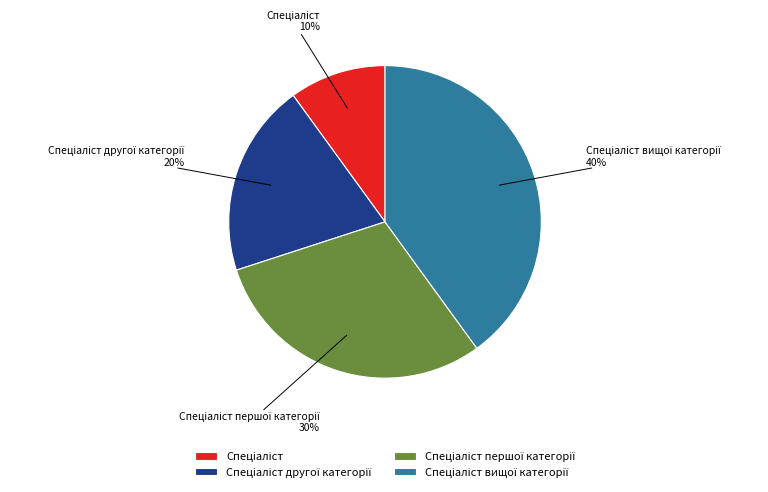

Is there a majority slice in this chart?

No